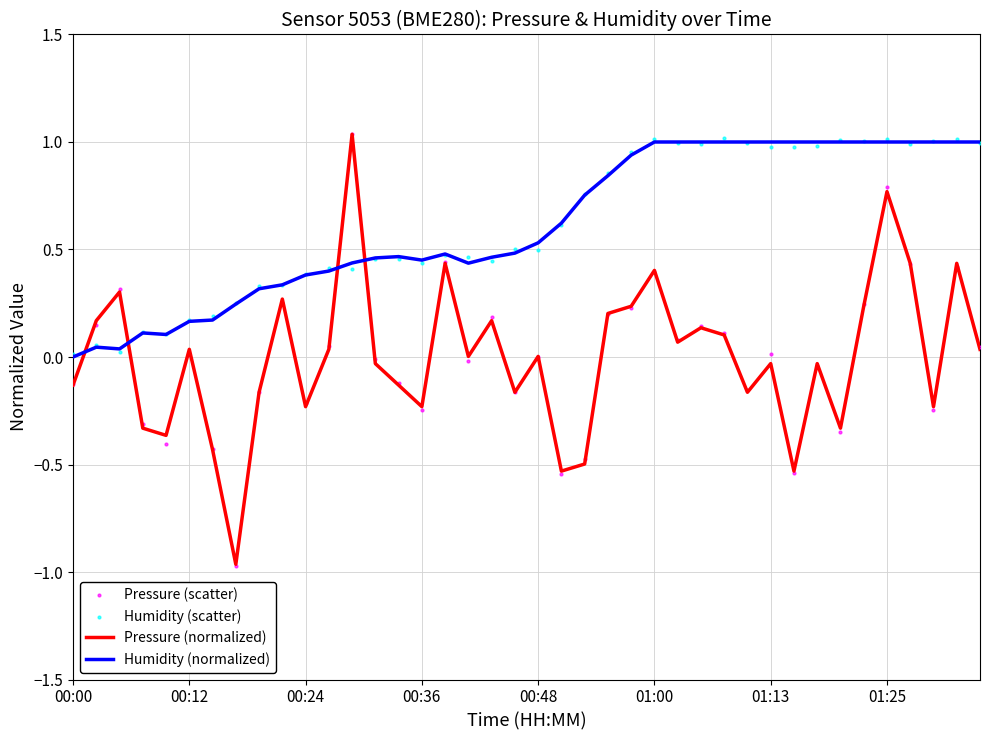

What is the total value across all series at 13?

0.9